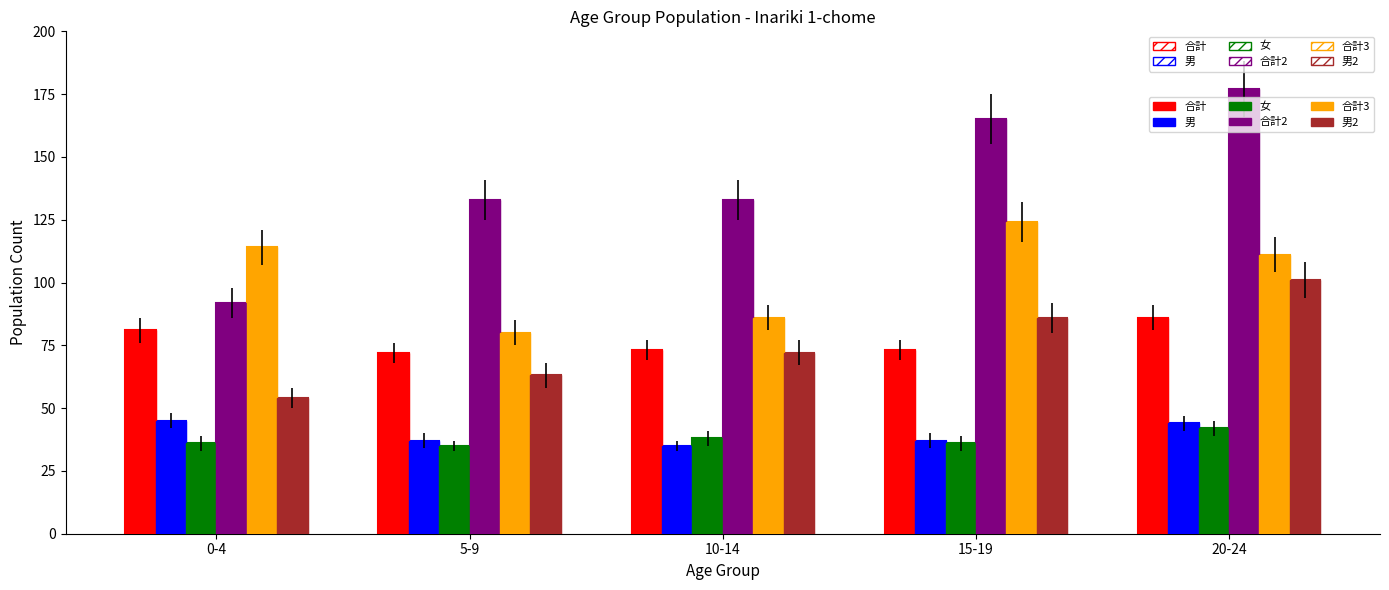

Reading left to right, what are all the values shown in this chart?

合計(col_4): 81	72	73	73	86
男(col_2): 45	37	35	37	44
女(col_3): 36	35	38	36	42
合計2(col_8): 92	133	133	165	177
合計3(col_12): 114	80	86	124	111
男2(col_6): 54	63	72	86	101